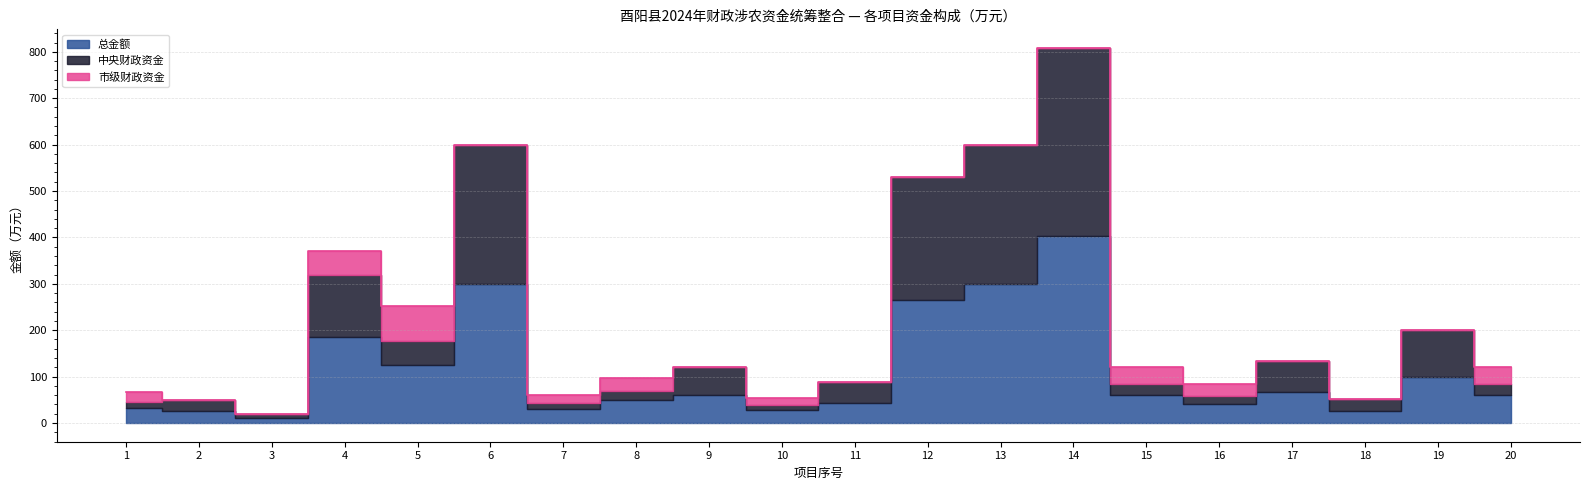

Count the number of data series in this chart.

3